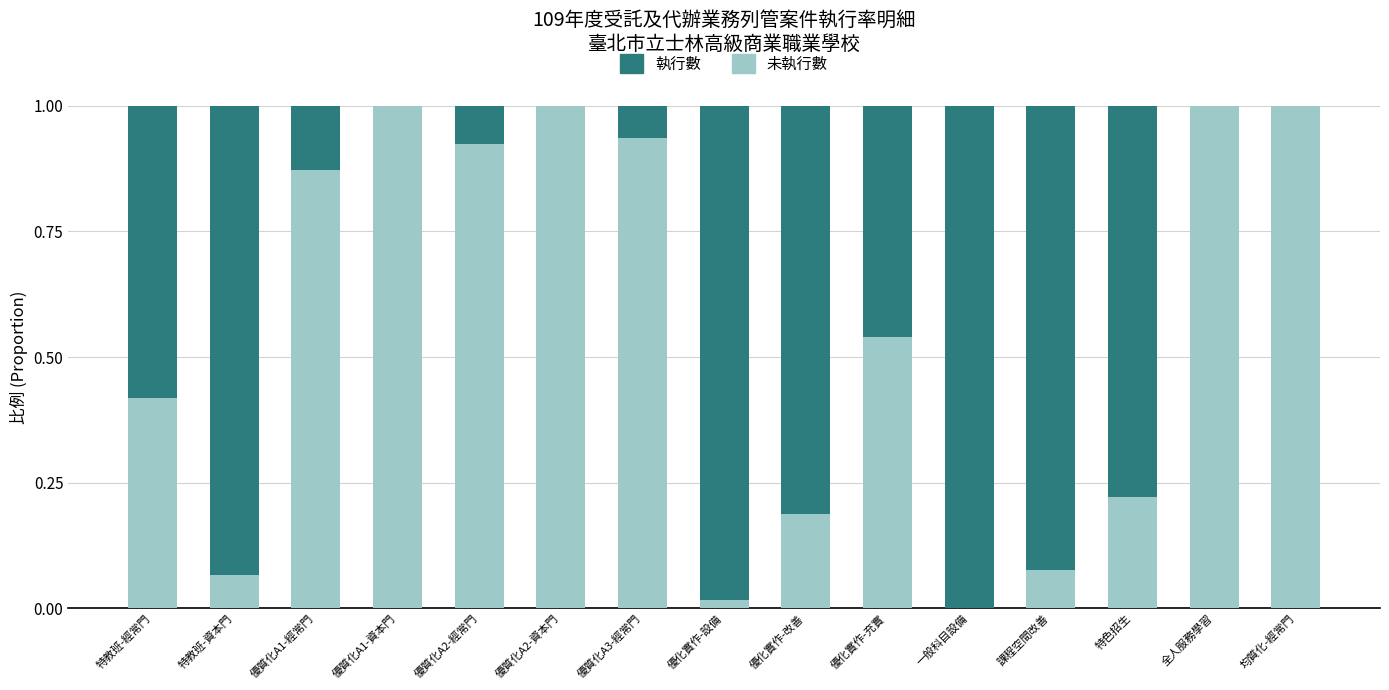

What is the difference between the maximum and second lowest values in the 未執行數 series?

1.0